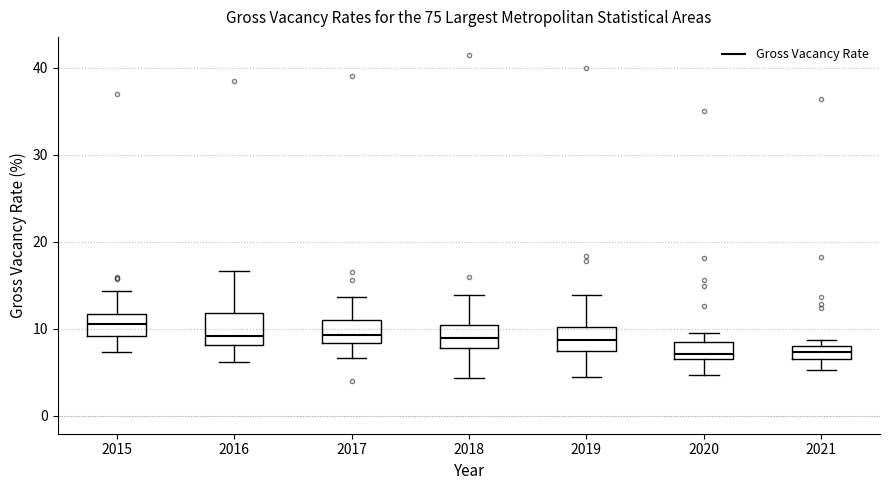

Comparing the boxes themselves (not the whiskers), which one is the tallest?

2016